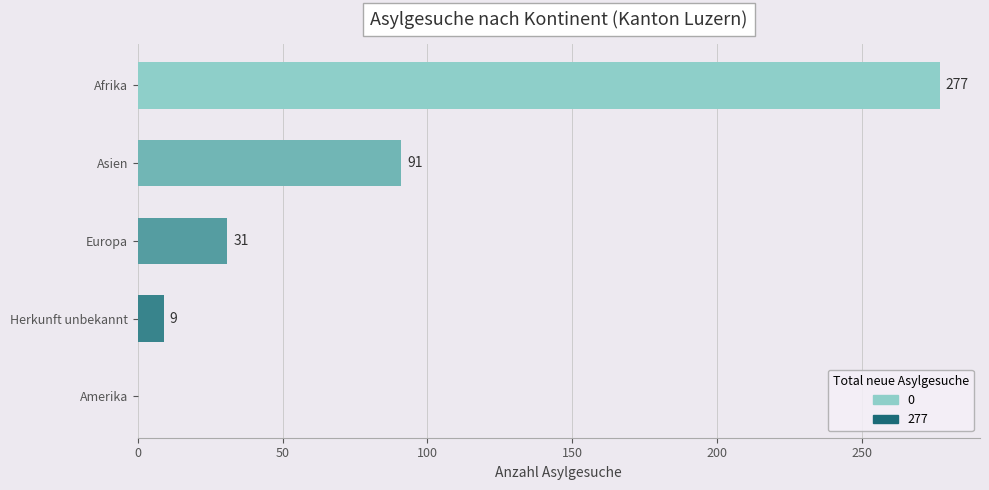

How many series are shown in this chart?

1